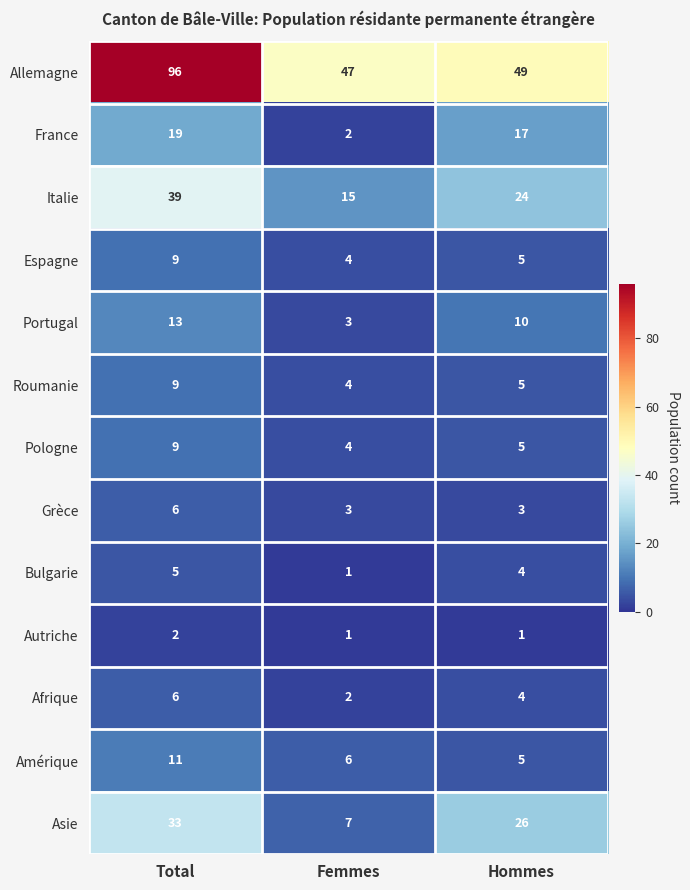

How many distinct data groups are displayed?

13